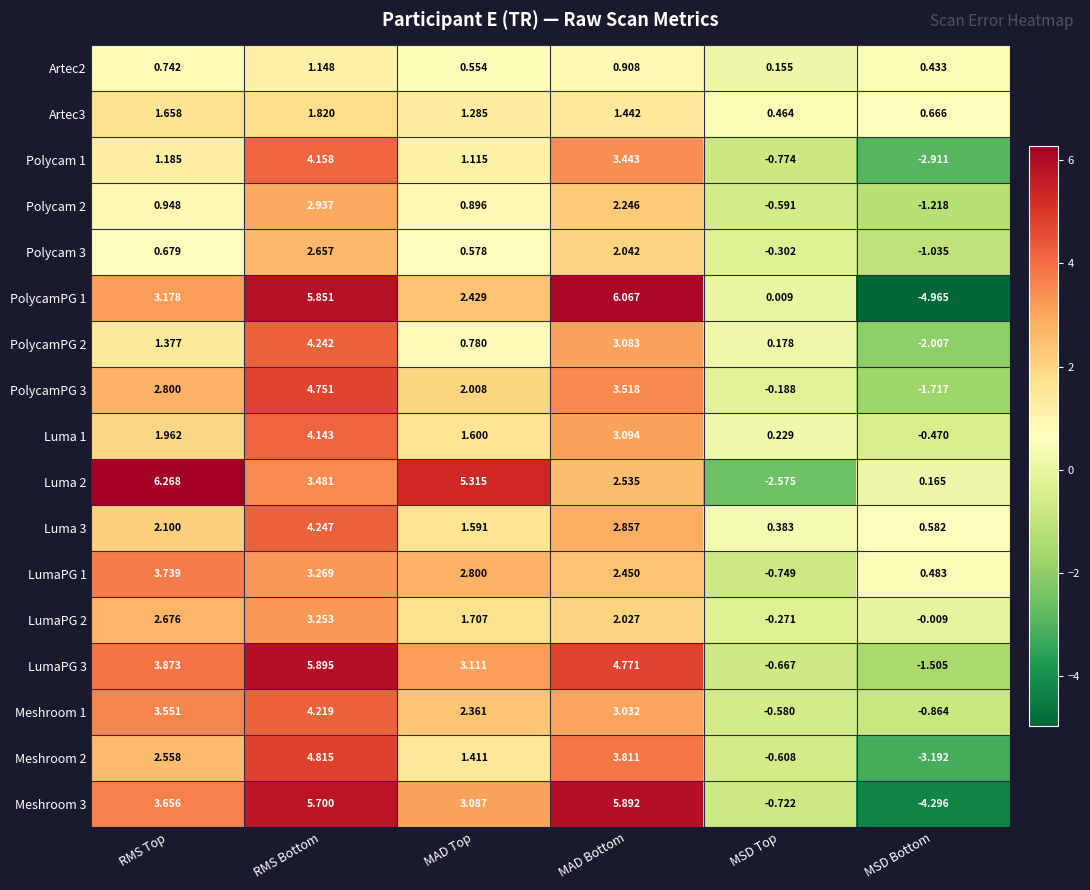

At which category is the sum across all series the highest?

RMS Bottom